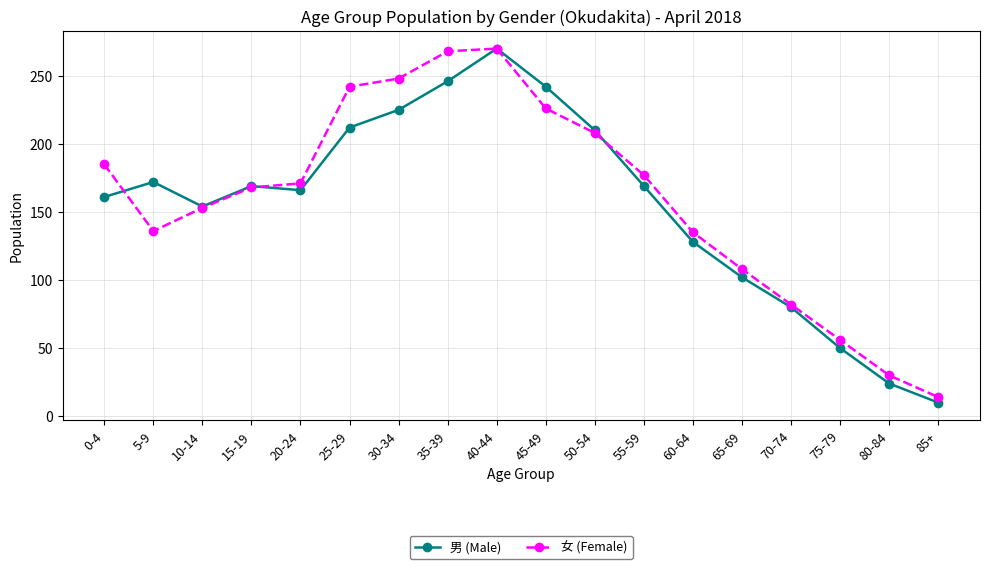

Which label corresponds to the smallest value in the chart?

85+